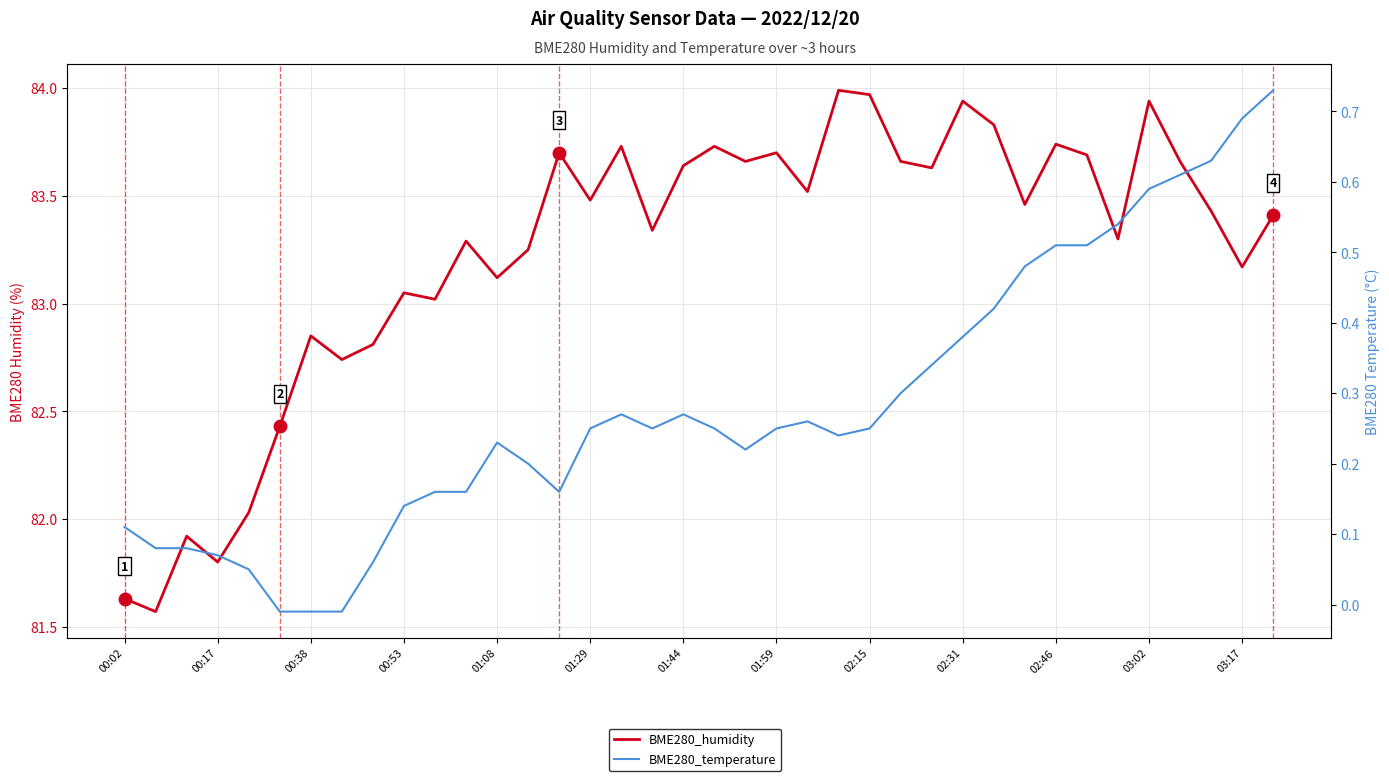

How many interior local valleys does the BME280_humidity series have?

13